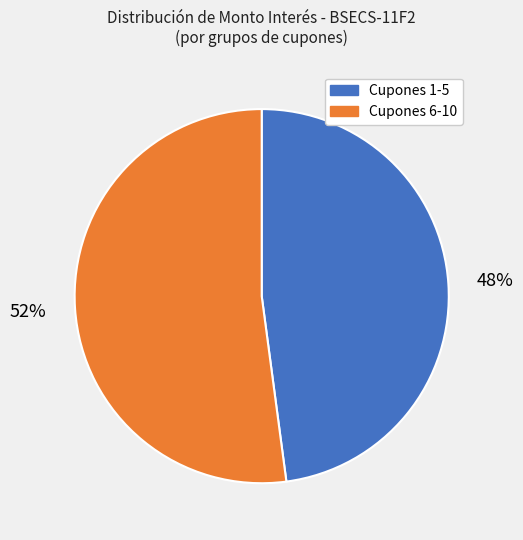

Is there any slice that represents more than half of the pie?

Yes